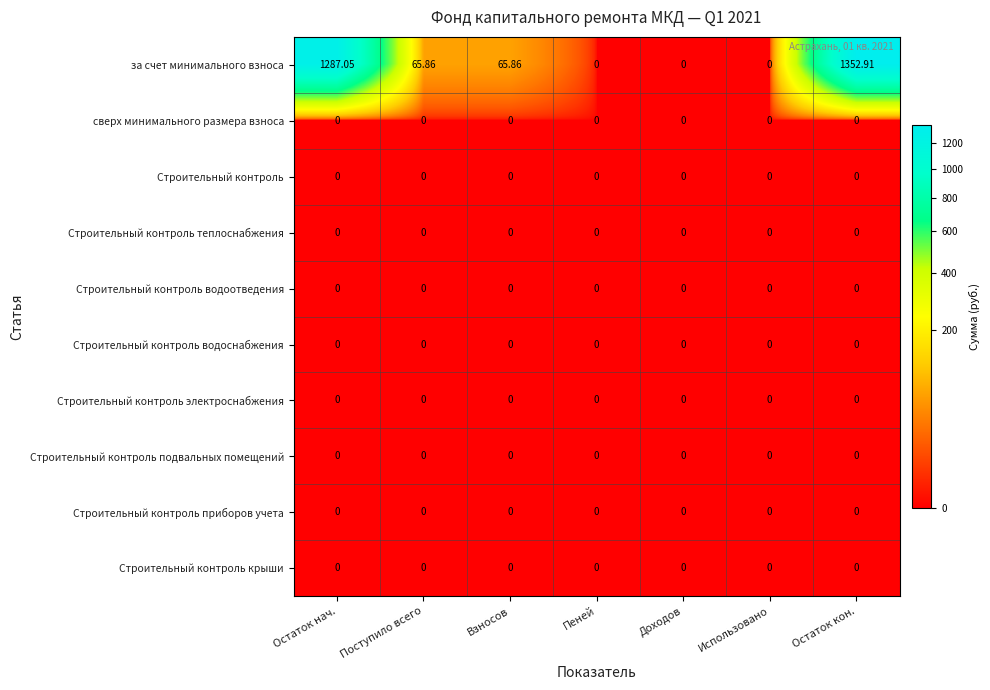

Which label corresponds to the largest value in the chart?

Остаток кон.